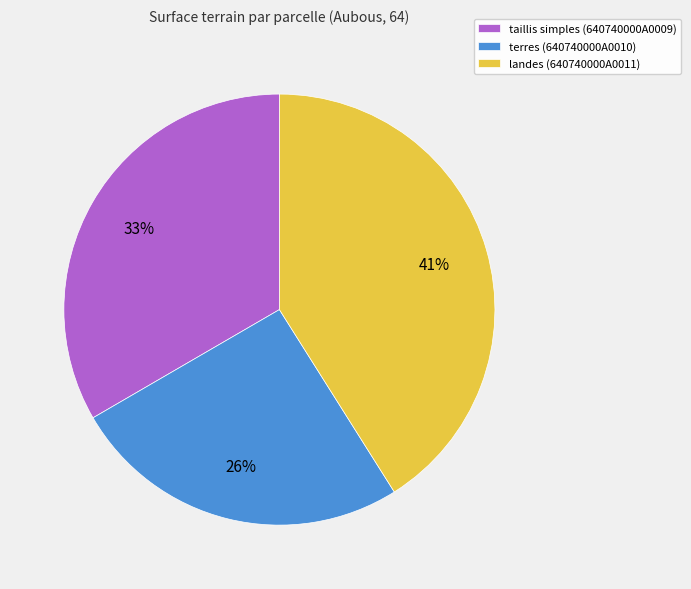

Approximately how many times larger is the value at terres (640740000A0010) compared to landes (640740000A0011)?

0.6